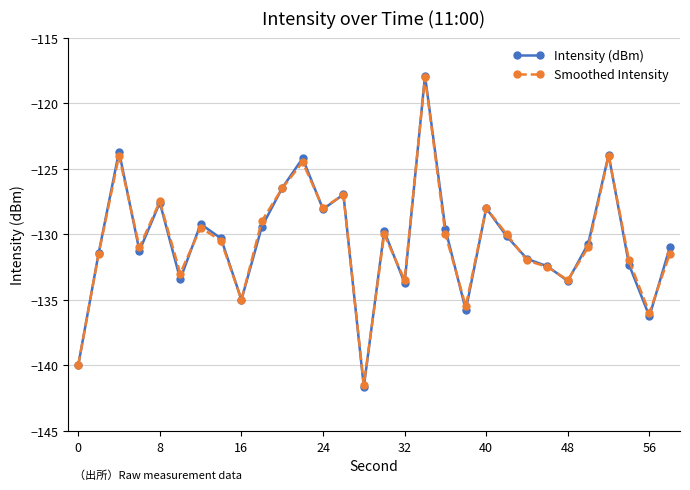

Which series ends up on top after the final intersection of Smoothed Intensity and Intensity (dBm)?

Intensity (dBm)